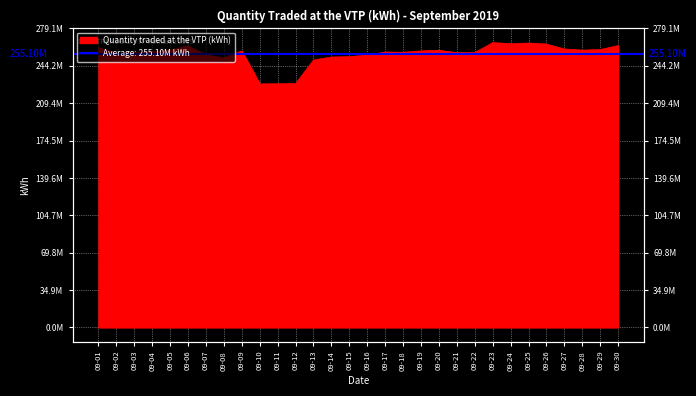

What is the smallest value displayed?

227273198.8